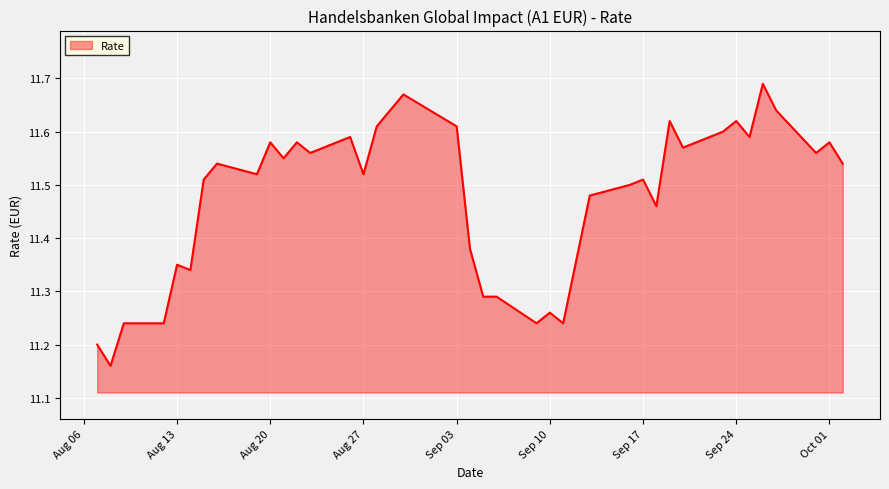

What is the difference between the maximum and minimum values?

0.5